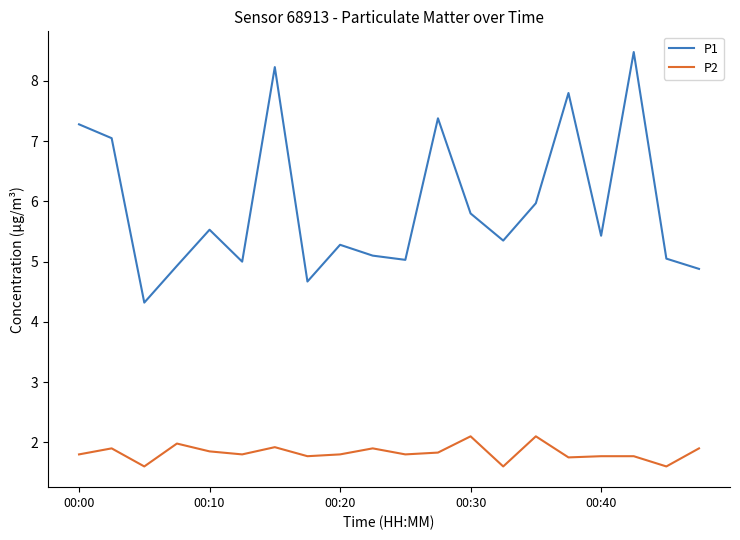

Which series has the largest total across all categories?

P1